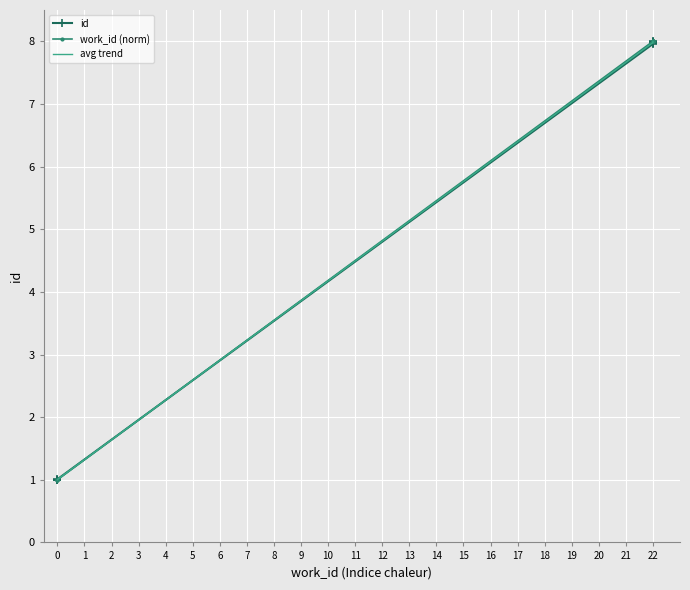

Is the value of avg trend at 22 greater than the value of work_id (norm) at 0?

Yes